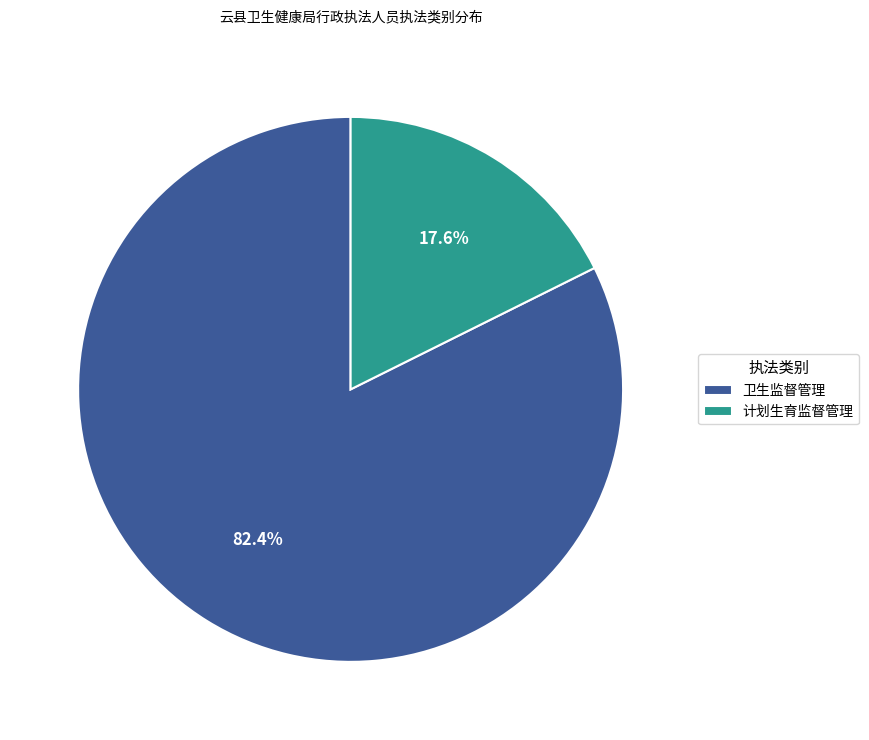

What is the smallest slice in the pie chart?

计划生育监督管理